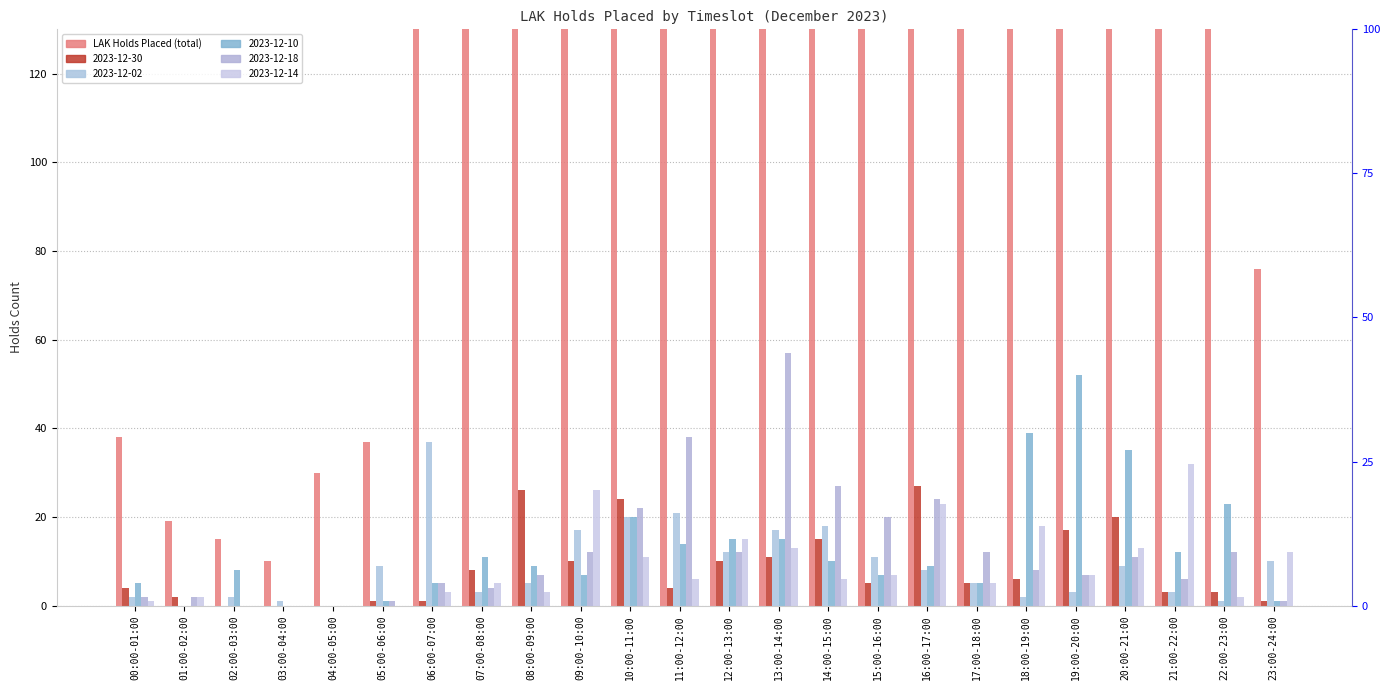

What is the difference between the maximum and minimum values?

583